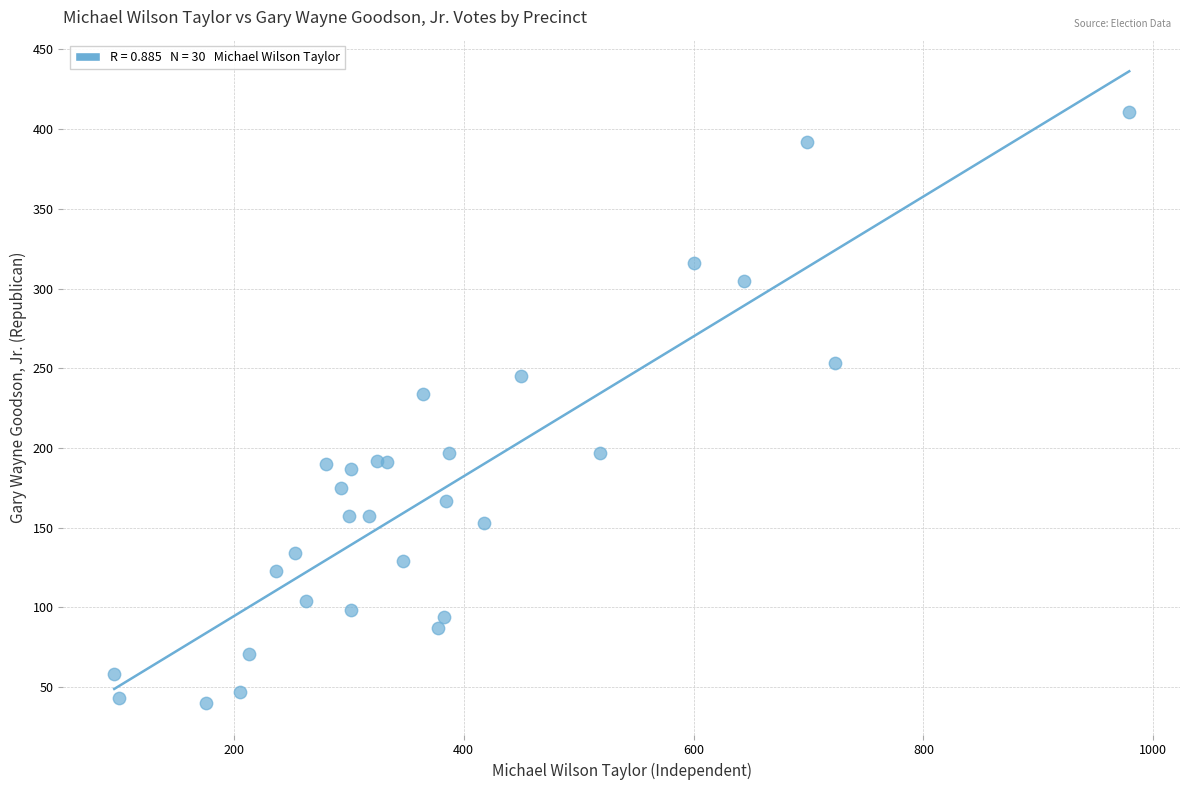

What Y value in the scatter plot is closest to 225?

234